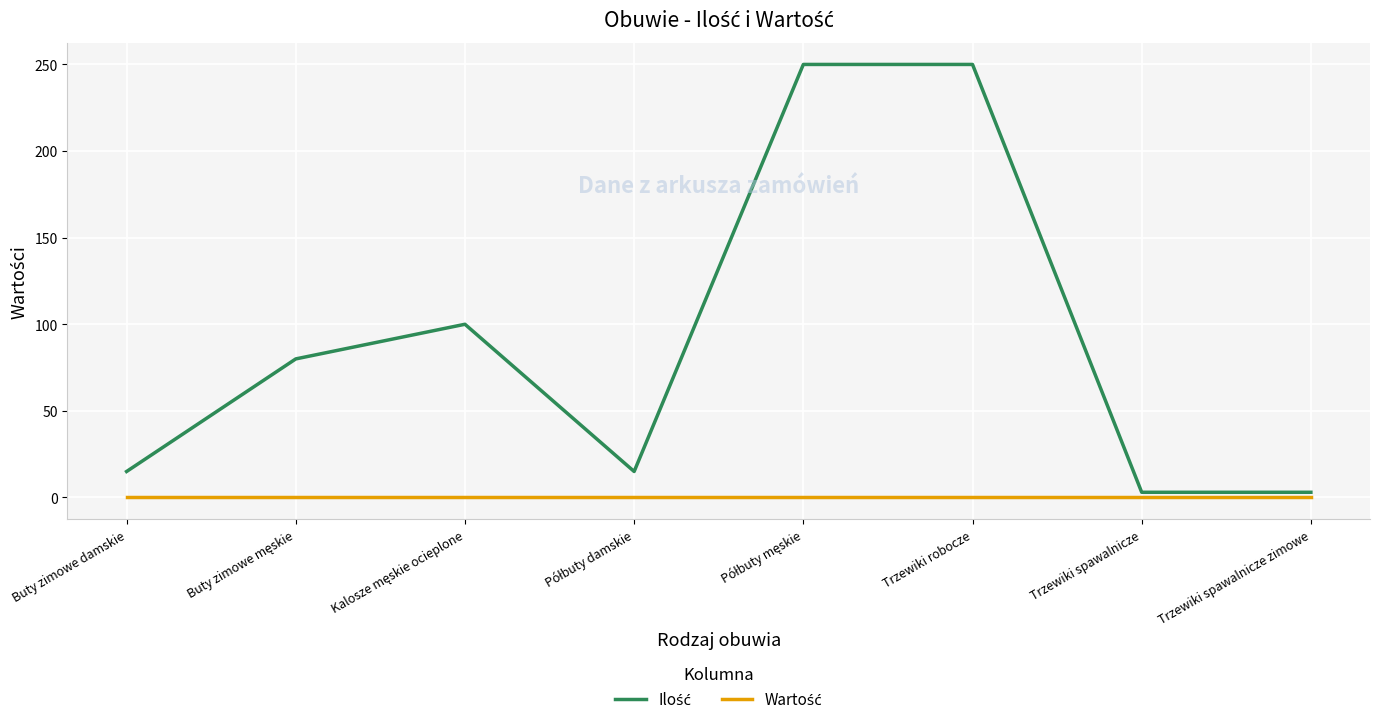

What is the maximum value shown in the chart?

250